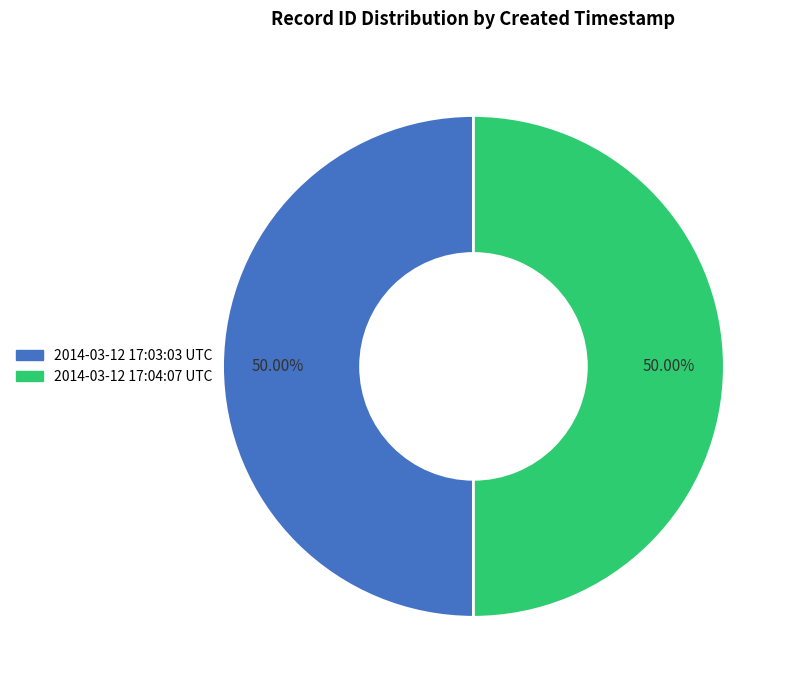

What is the total percentage of 2014-03-12 17:03:03 UTC and 2014-03-12 17:04:07 UTC?

100.0%